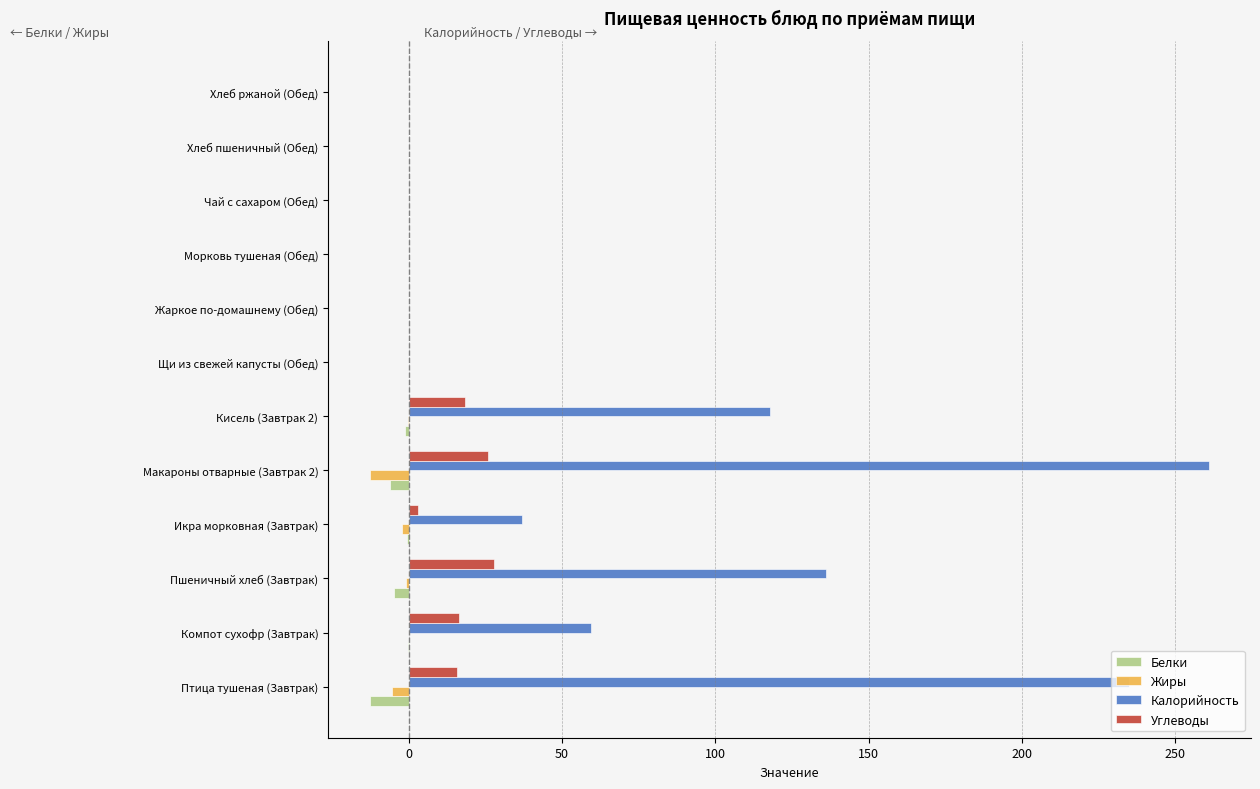

True or false: Жиры has a value of 0.0 at Морковь тушеная (Обед).

True